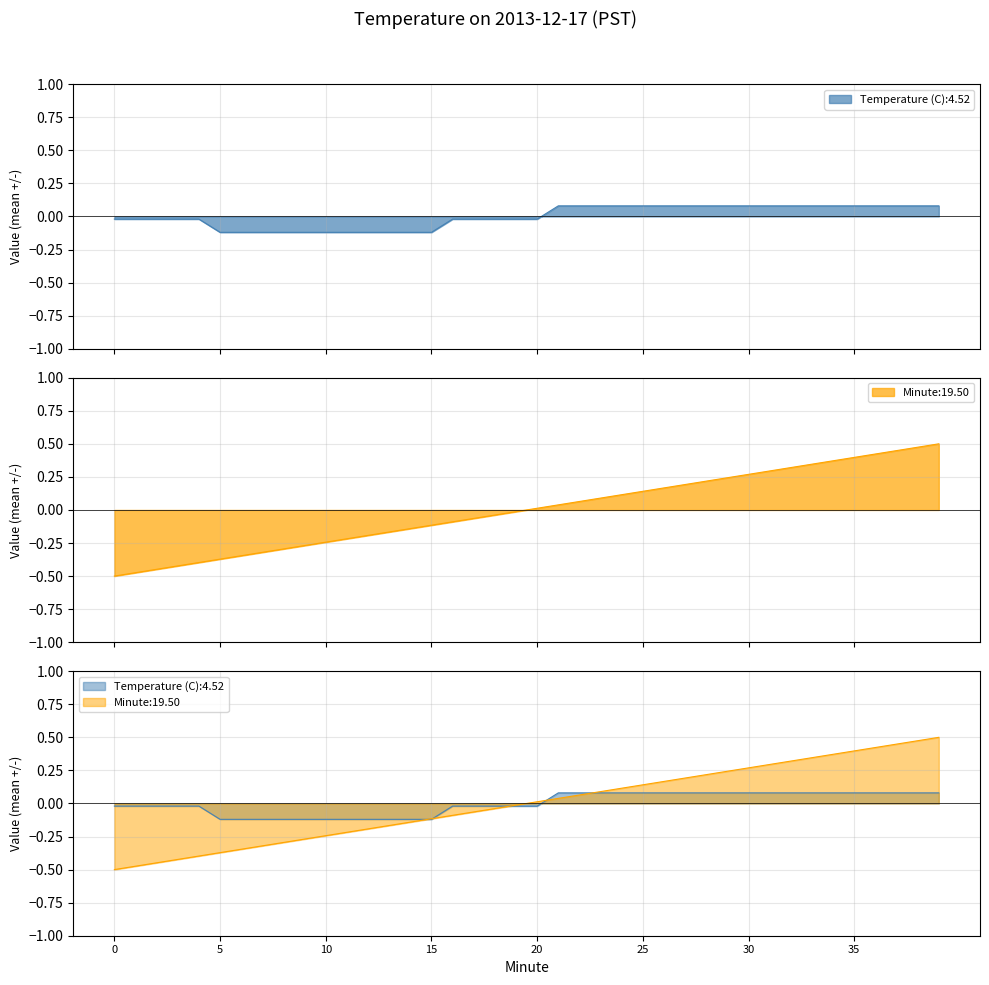

Where do Minute and Temperature (C) first cross each other?

14 and 15